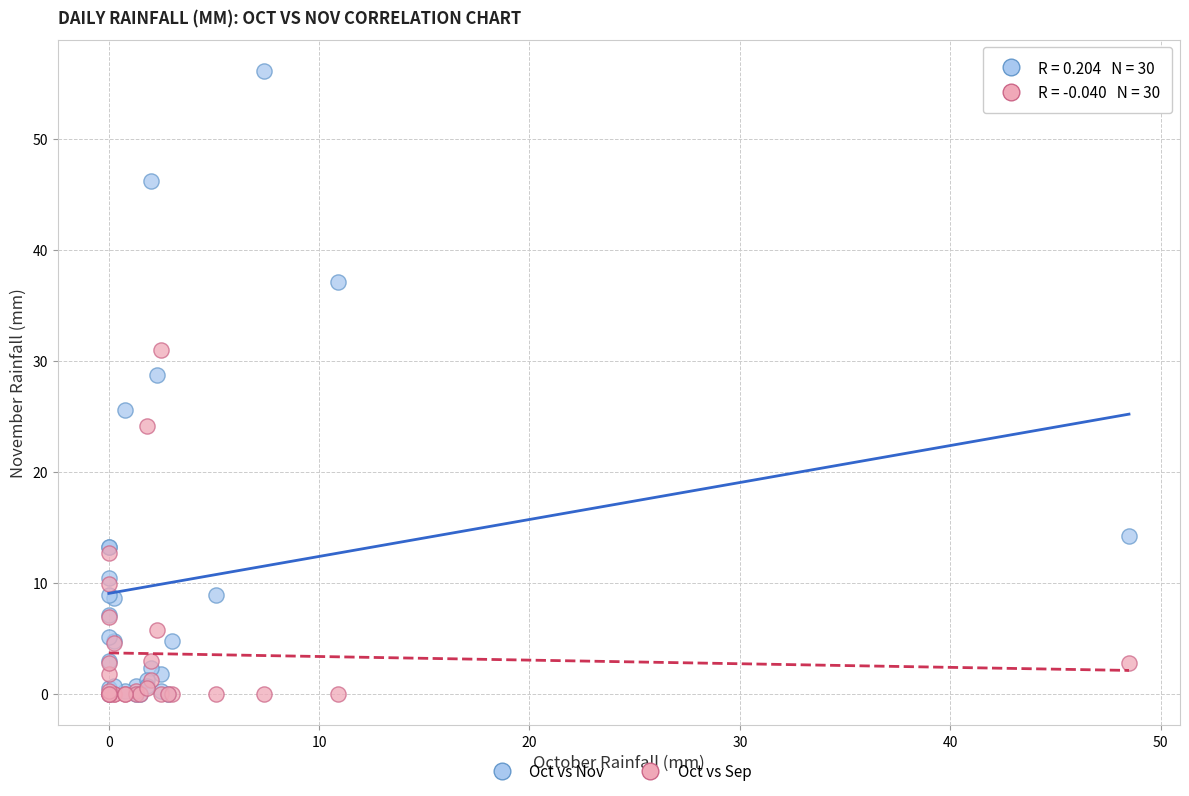

In the Oct vs Sep series, what Y value is closest to 15?

12.7